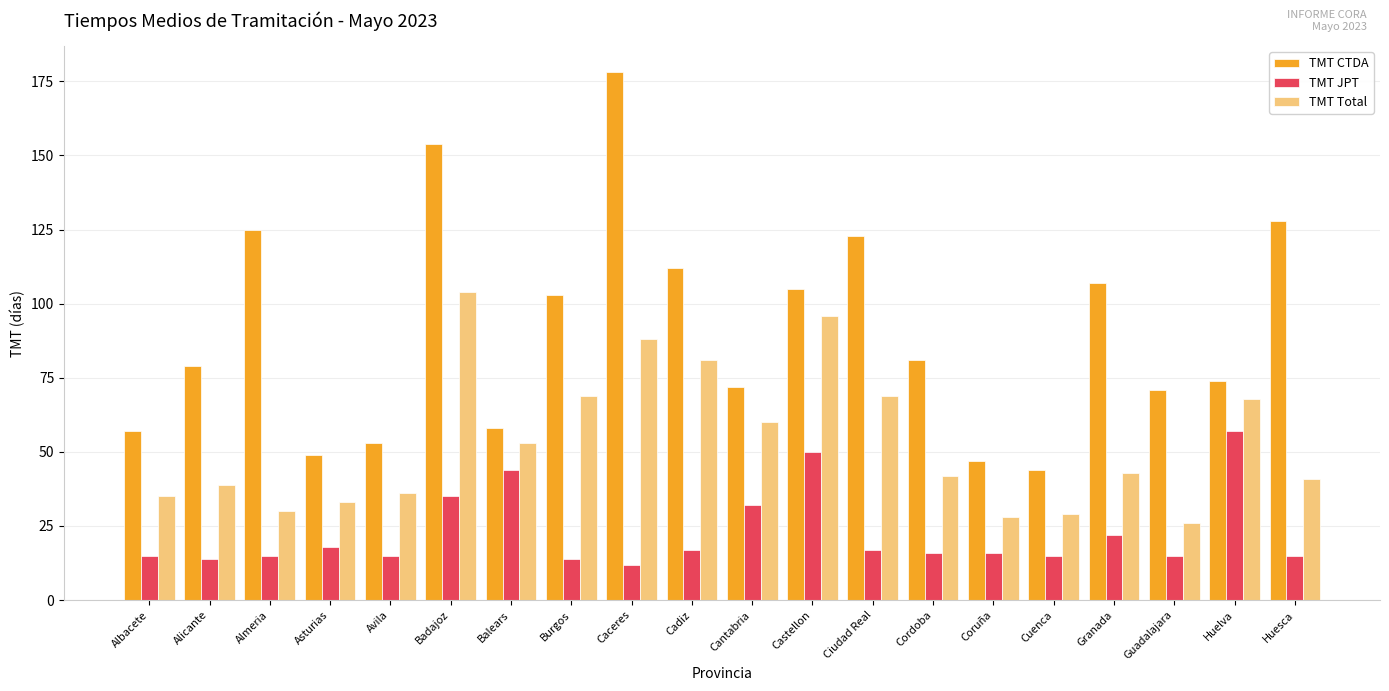

What is the spread (max minus min) of values at Coruña?

31